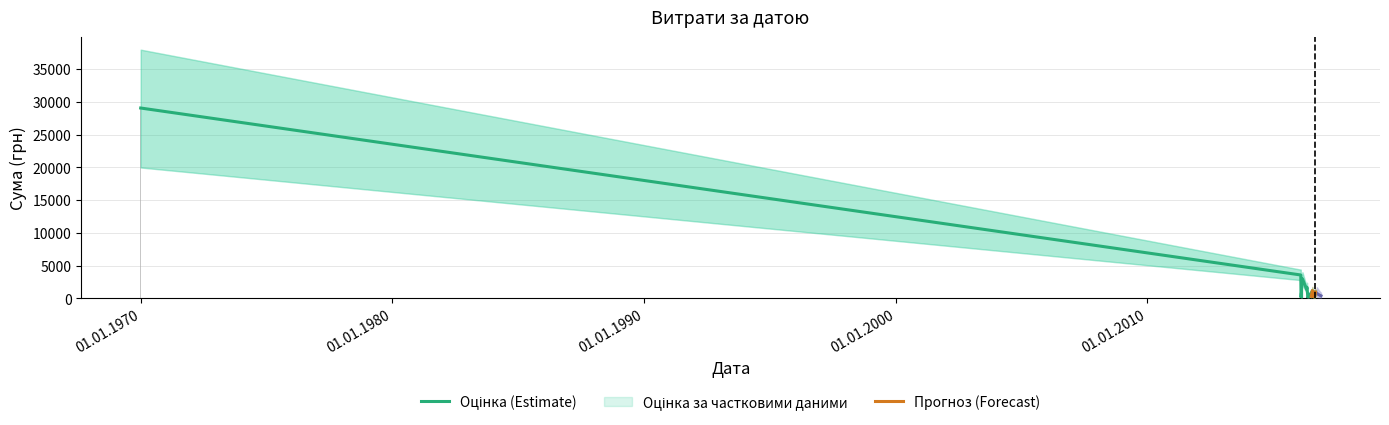

What is the approximate value at 02.07.2016?

820.0